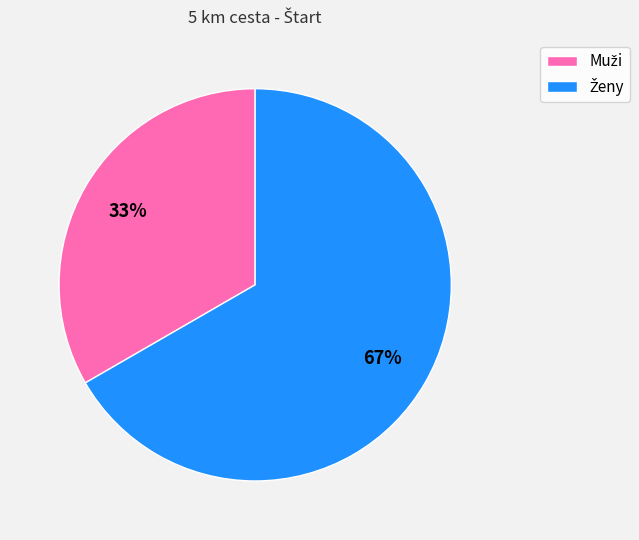

To the nearest percent, what is the average slice percentage?

50%